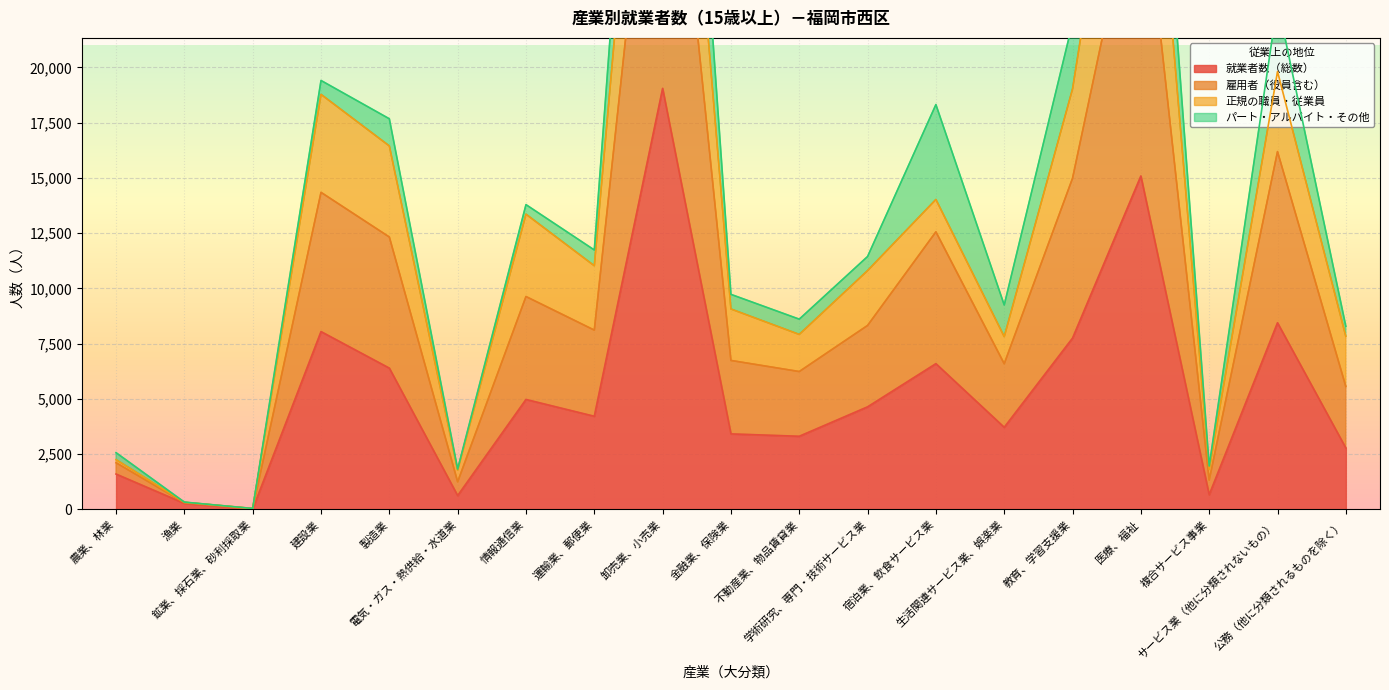

The 就業者数（総数） series shows 6393 at 製造業. True or false?

True